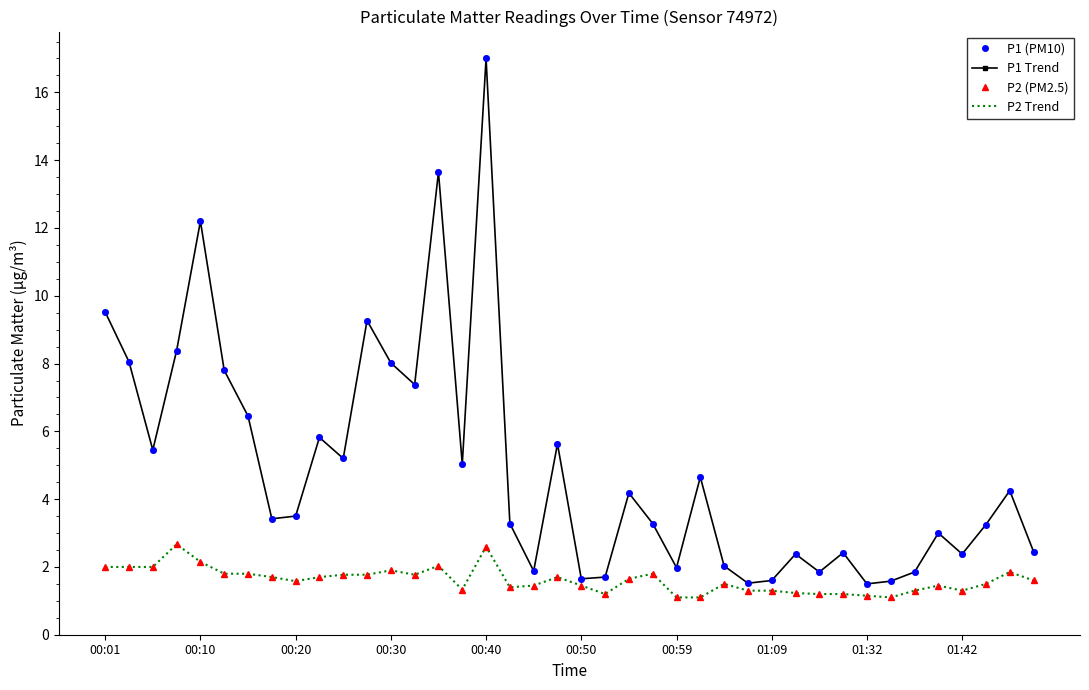

True or false: P1 (PM10) and P1 Trend cross at least once.

False